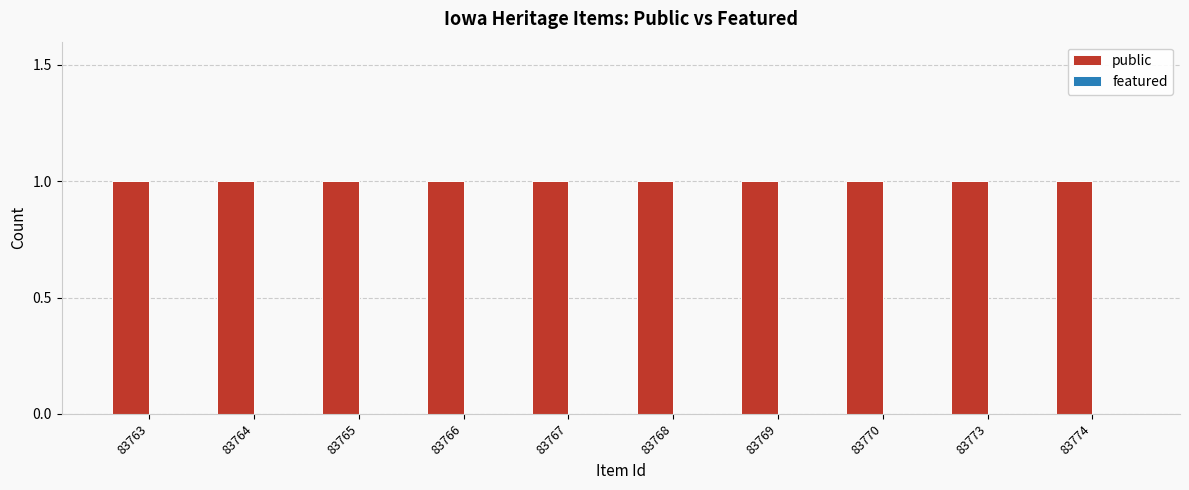

Which category has the highest value across all series?

83763